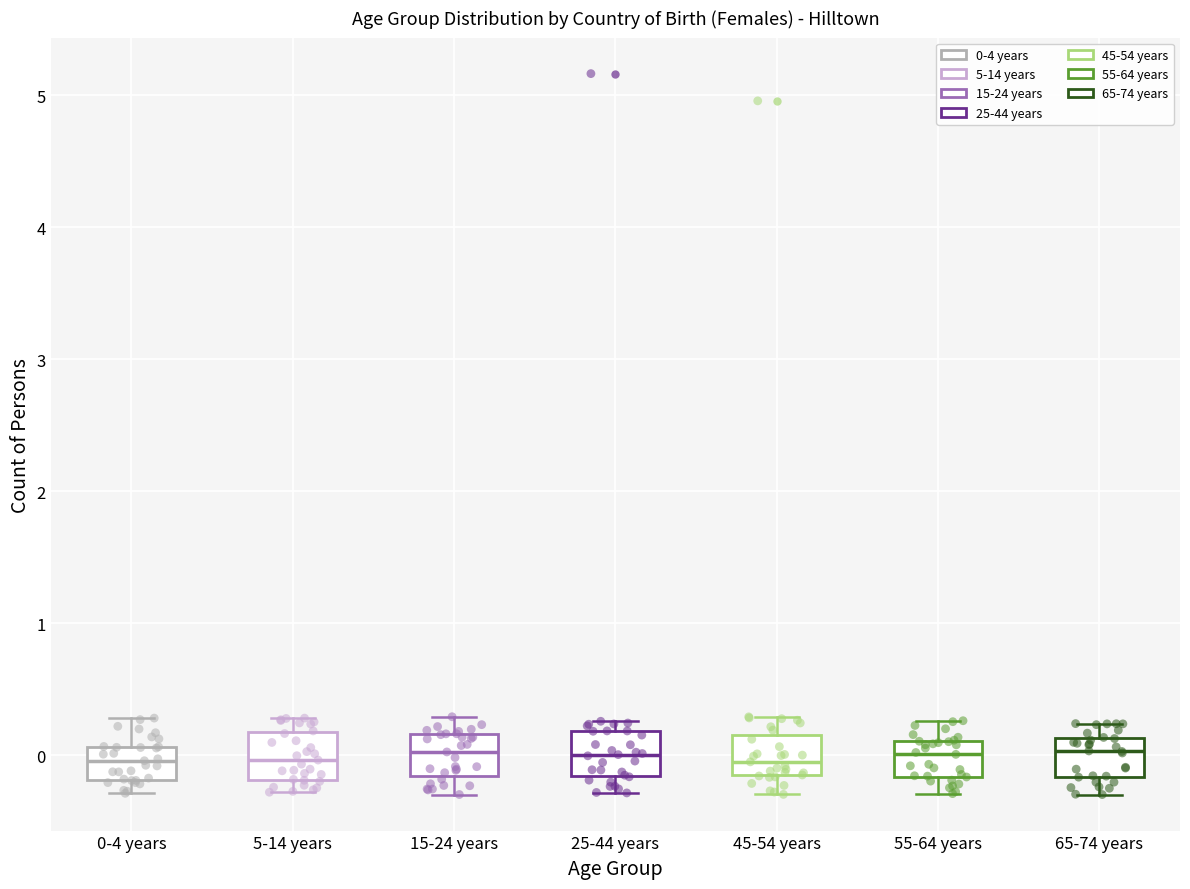

Where is the upper edge of the box for 45-54 years on the y-axis? The values are not printed on the chart, so give them approximately, as read against the axis.

0.2